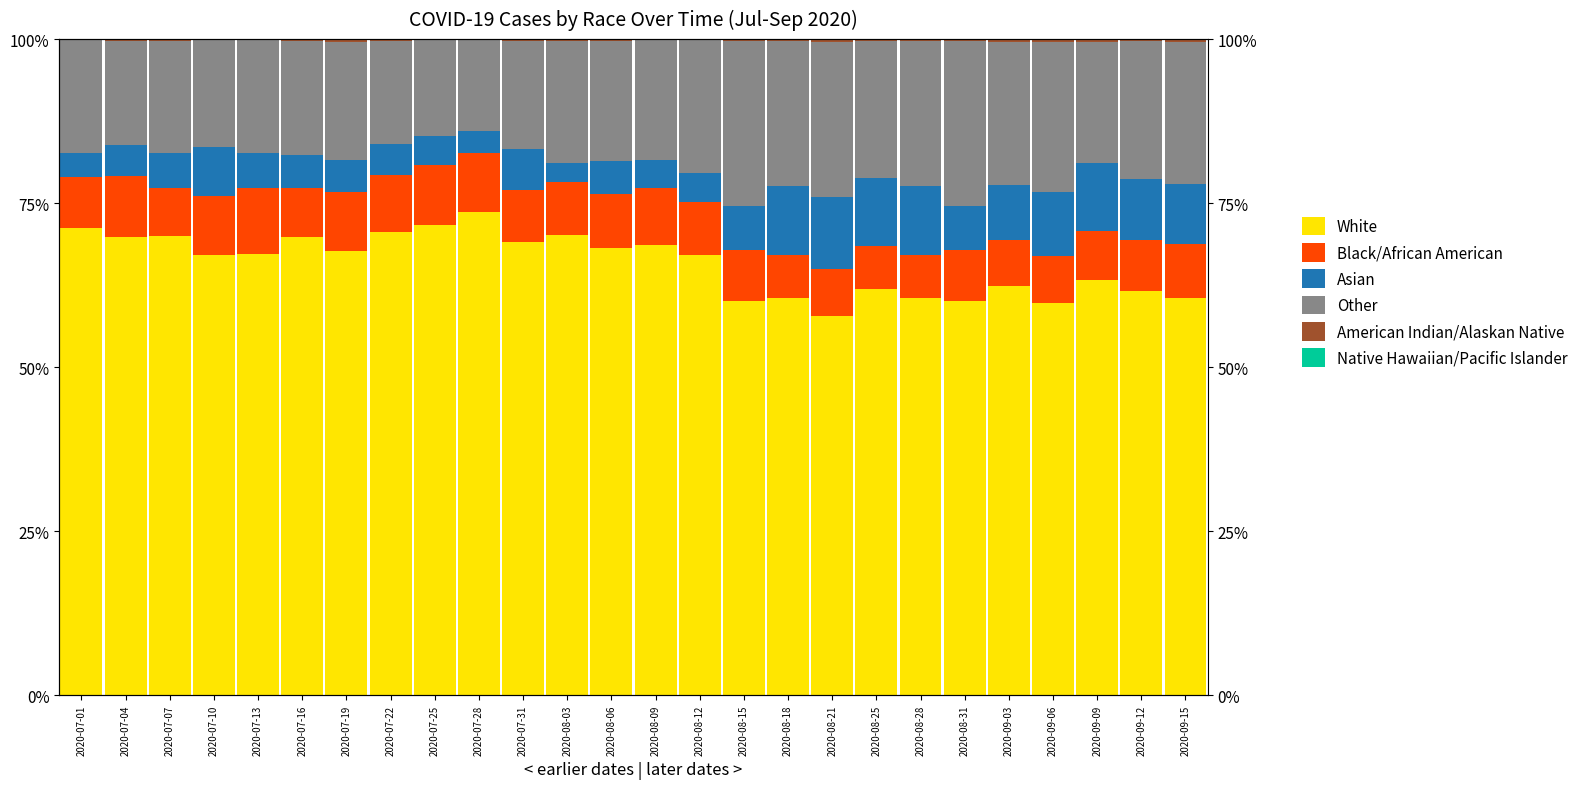

Which label corresponds to the largest value in the chart?

2020-07-28